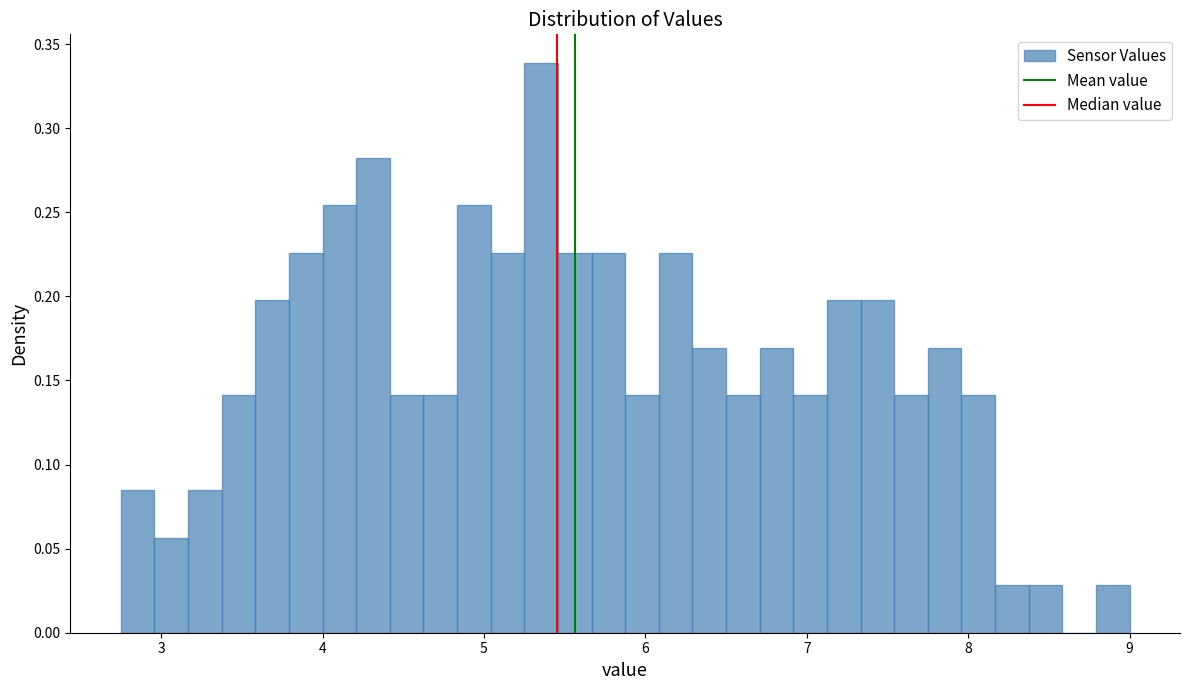

Read against the x-axis, roughly where is the centre of the tallest bar?

5.4